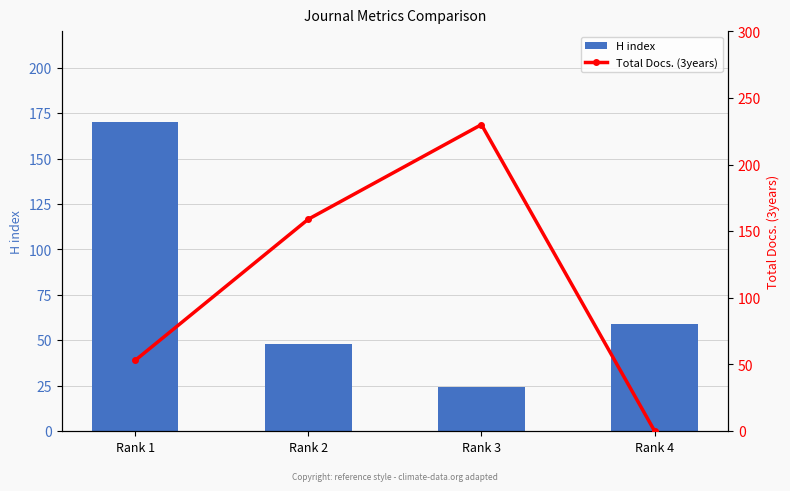

What is the difference between the Total Docs. (3years) values at Rank 3 and Rank 2?

71